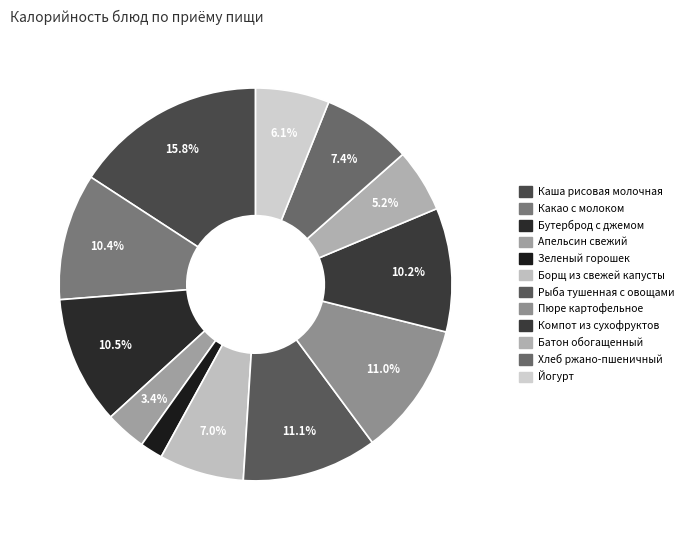

Is there any slice that represents more than half of the pie?

No